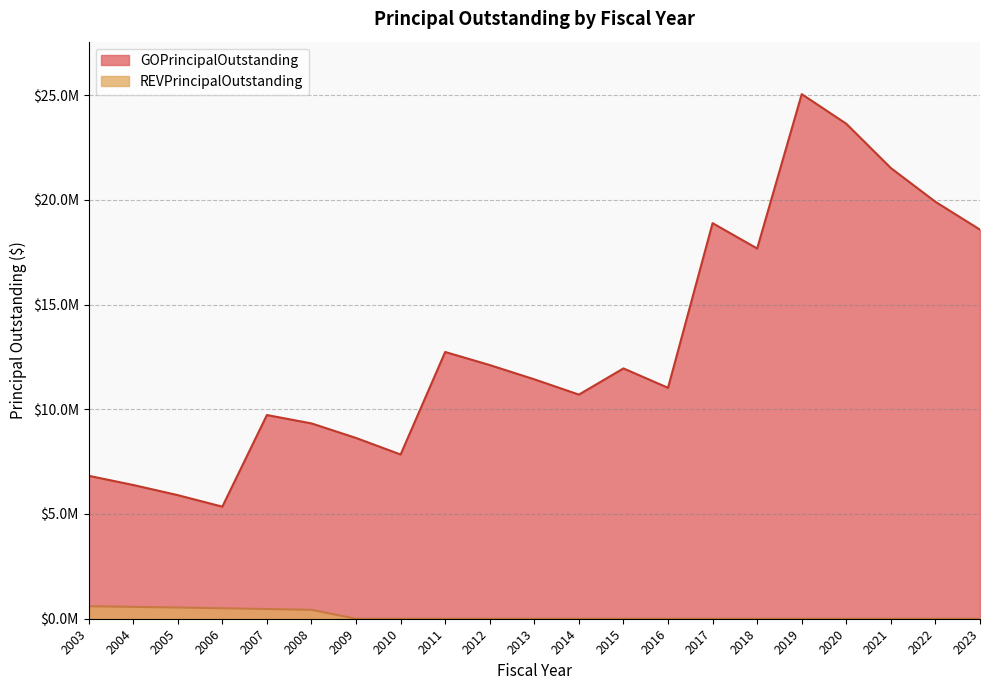

True or false: GOPrincipalOutstanding and REVPrincipalOutstanding cross at least once.

False